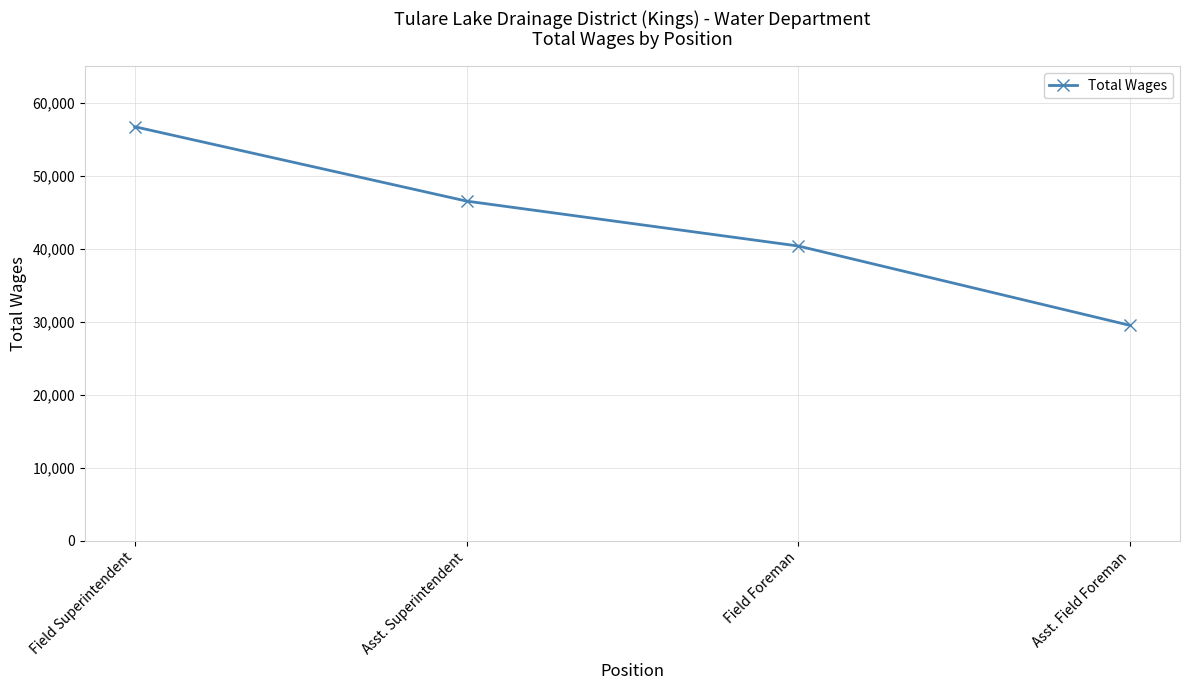

The chart shows a value of 40391 at Field Foreman. True or false?

True